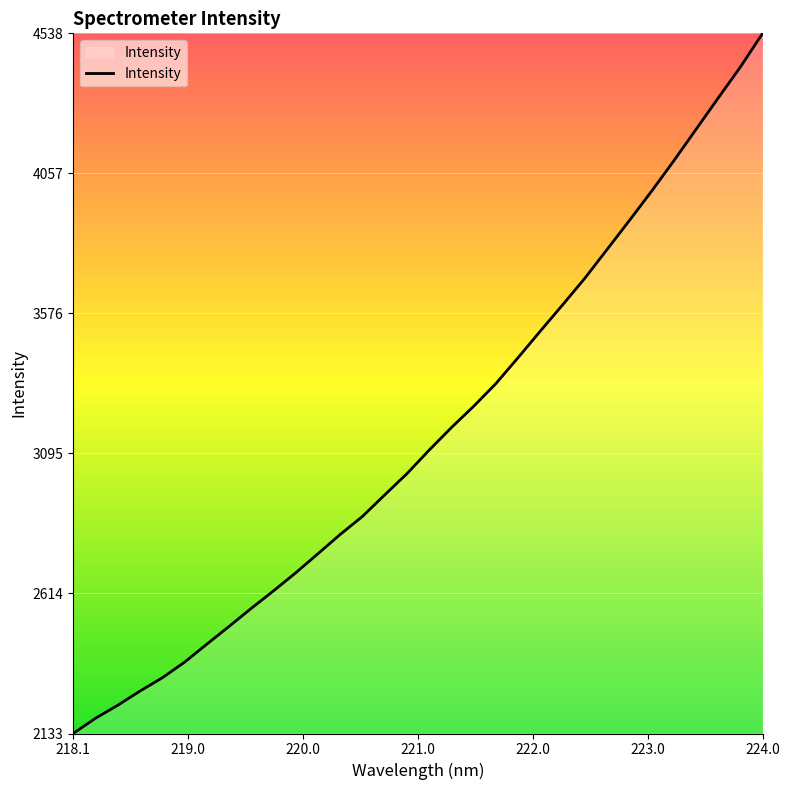

What is the minimum value shown in the chart?

2132.7